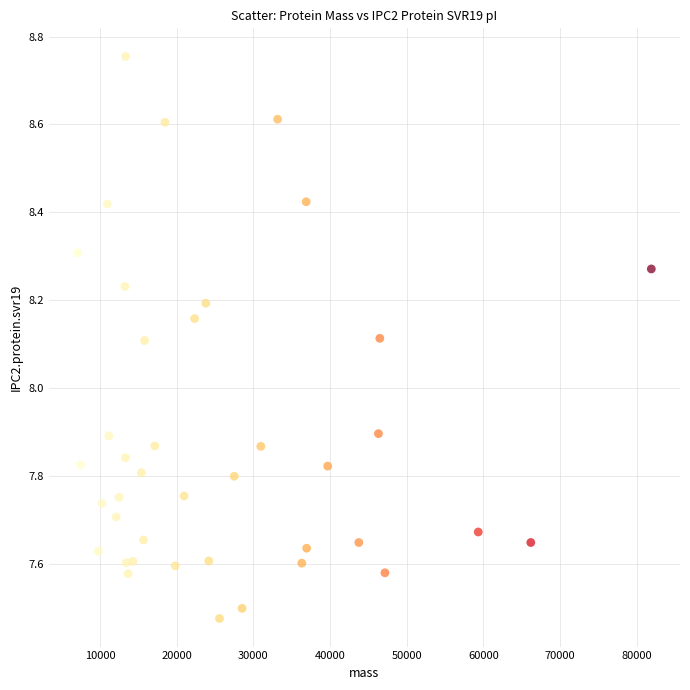

What is the range of X values (max minus min)?

74784.6